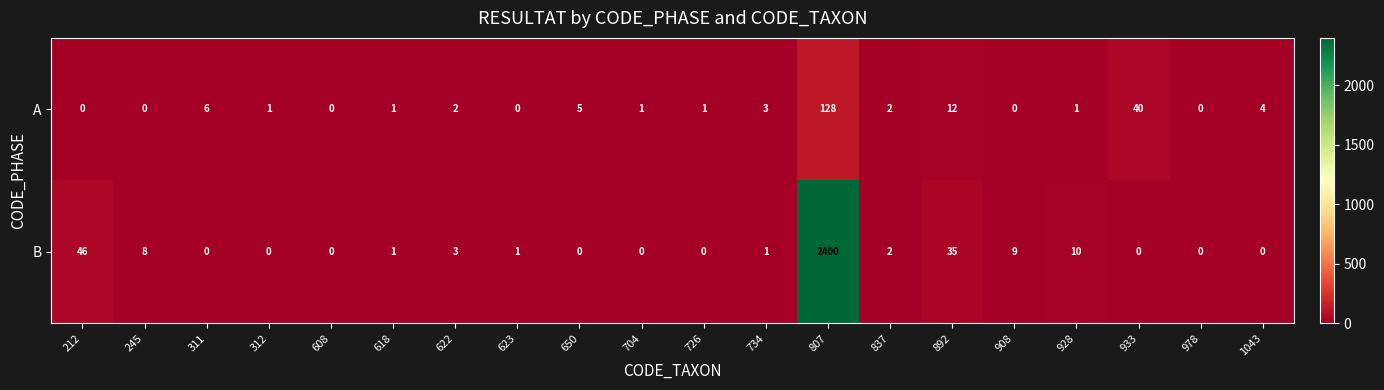

Where is B nearest to the value 1200?

212